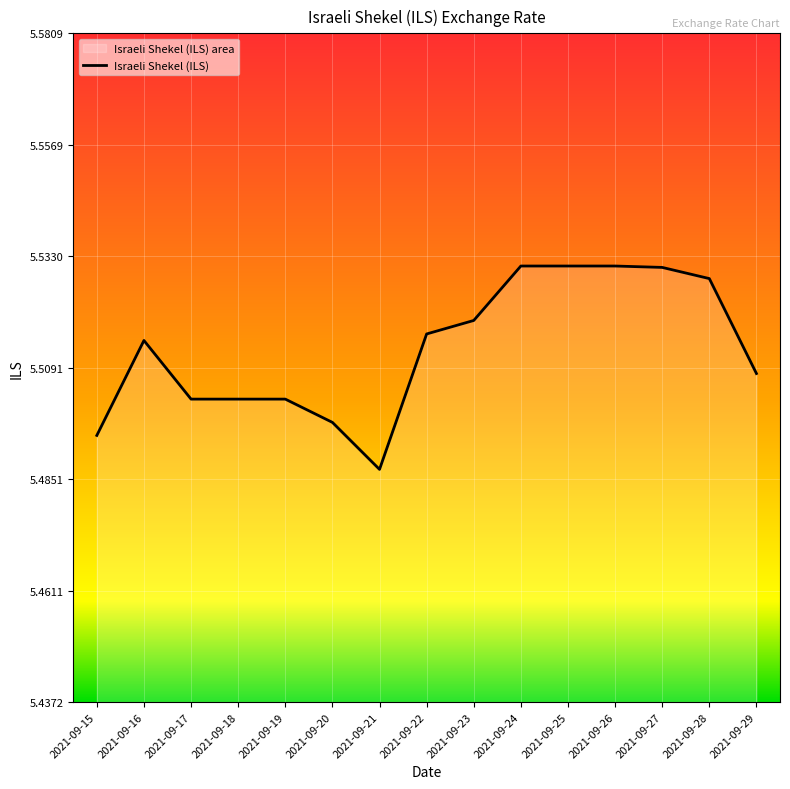

At which category does the data reach its first local peak?

2021-09-16